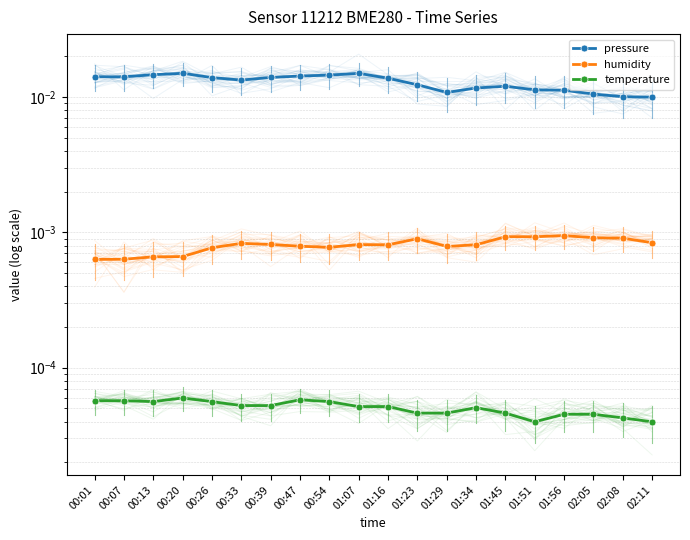

What position from the left is 00:47?

8